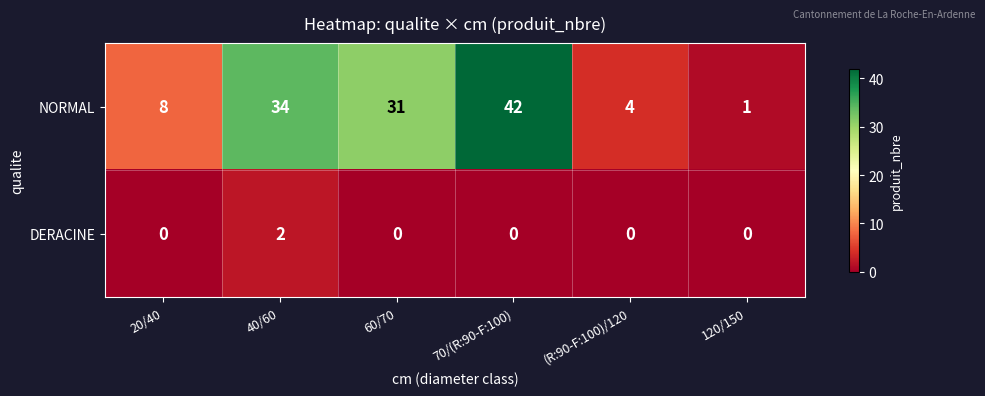

Is the value of NORMAL at (R:90-F:100)/120 greater than the value of DERACINE at (R:90-F:100)/120?

Yes